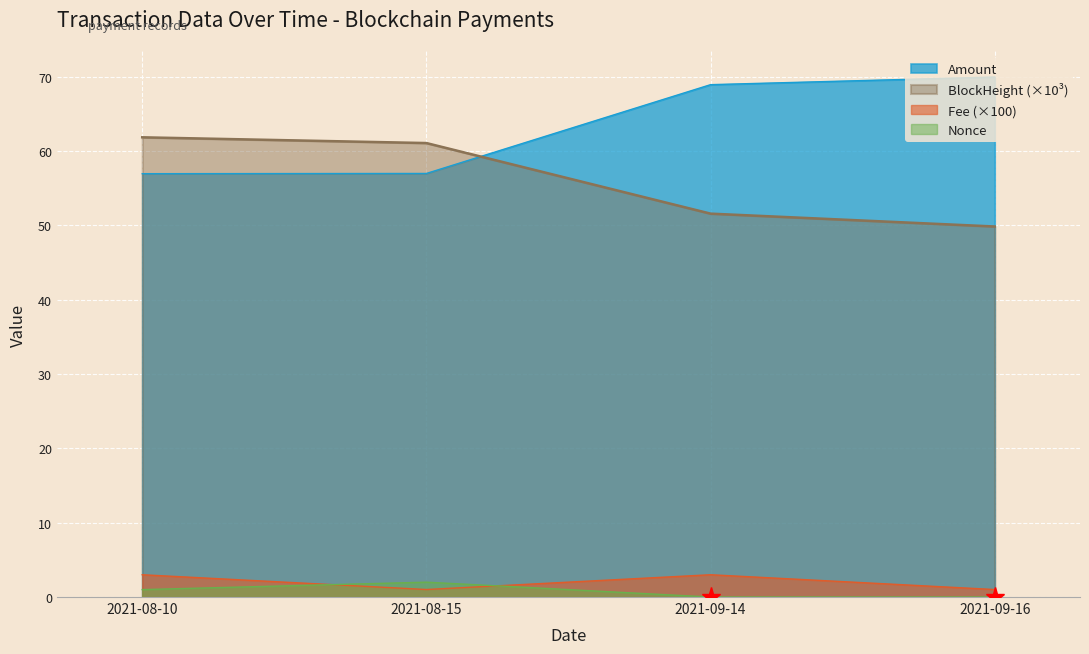

Is the value of Fee at 2021-08-15 greater than the value of Nonce at 2021-08-10?

Yes